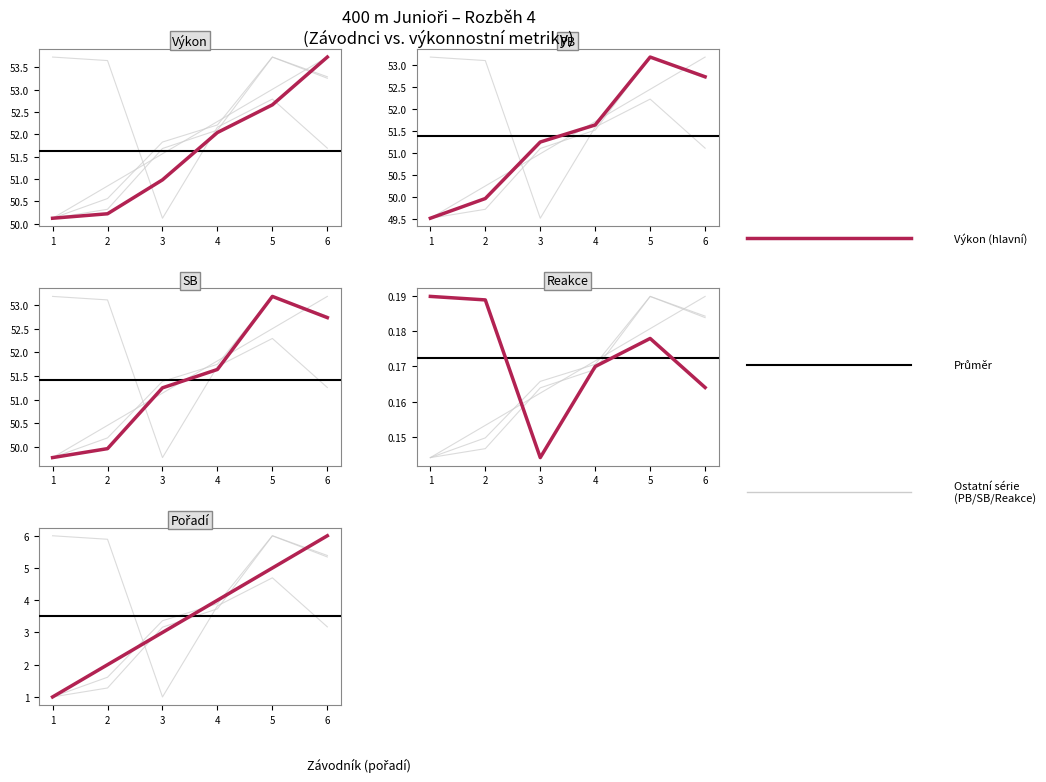

After their last crossing, which series has the higher values: Pořadí or PB?

Pořadí